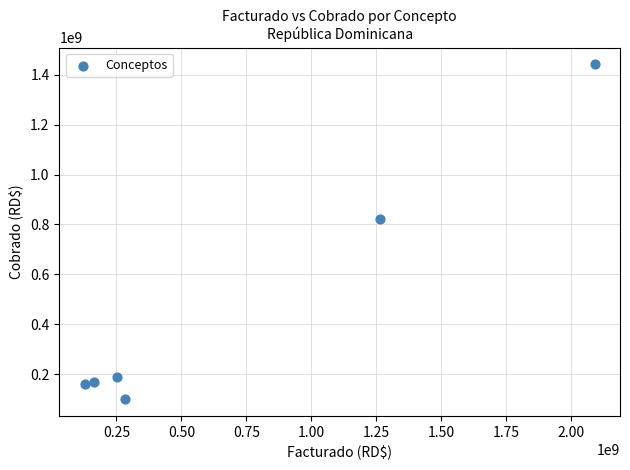

What is the average Y value?

480534955